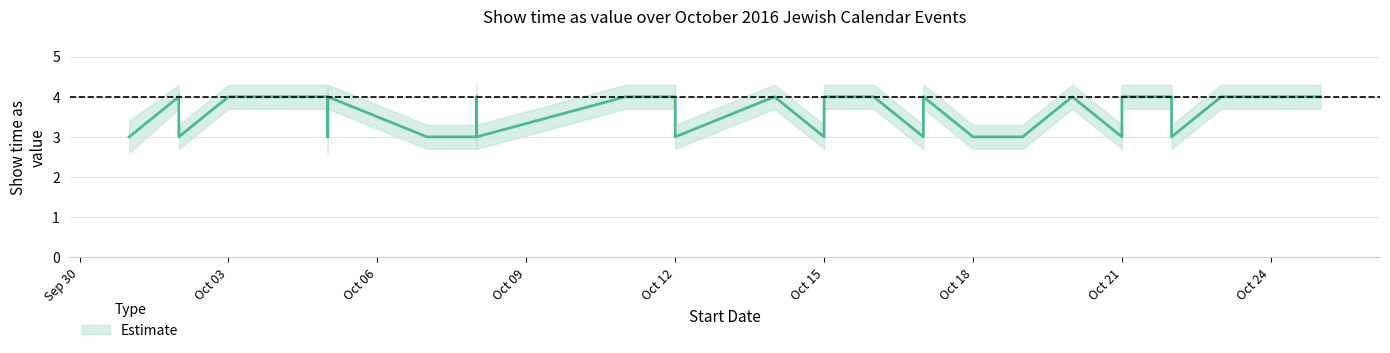

At how many categories does at least one series exceed 2?

39